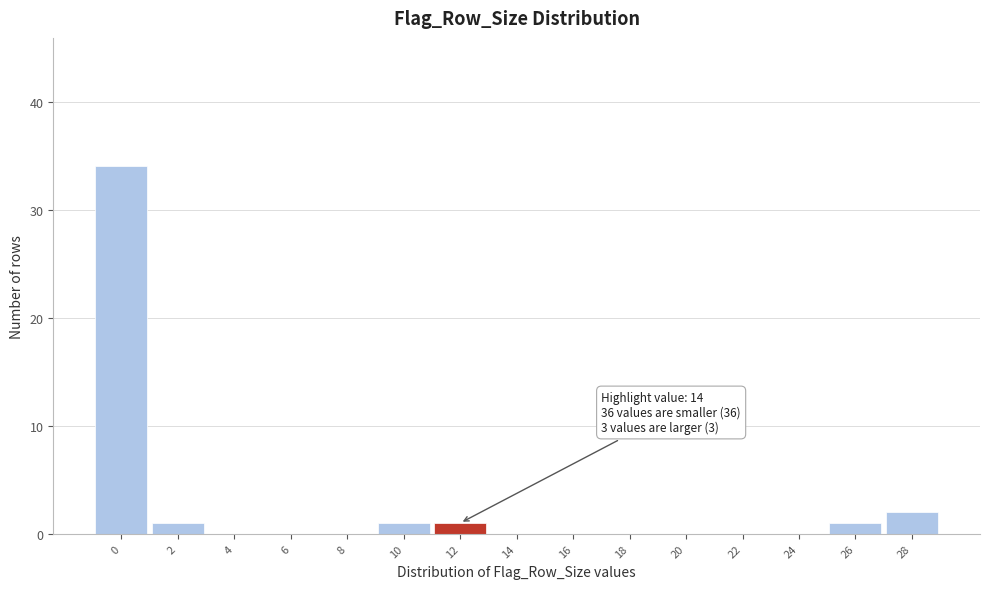

Reading right to left, transcribe all the data shown in this chart.

28=2	26=1	24=0	22=0	20=0	18=0	16=0	14=0	12=1	10=1	8=0	6=0	4=0	2=1	0=34